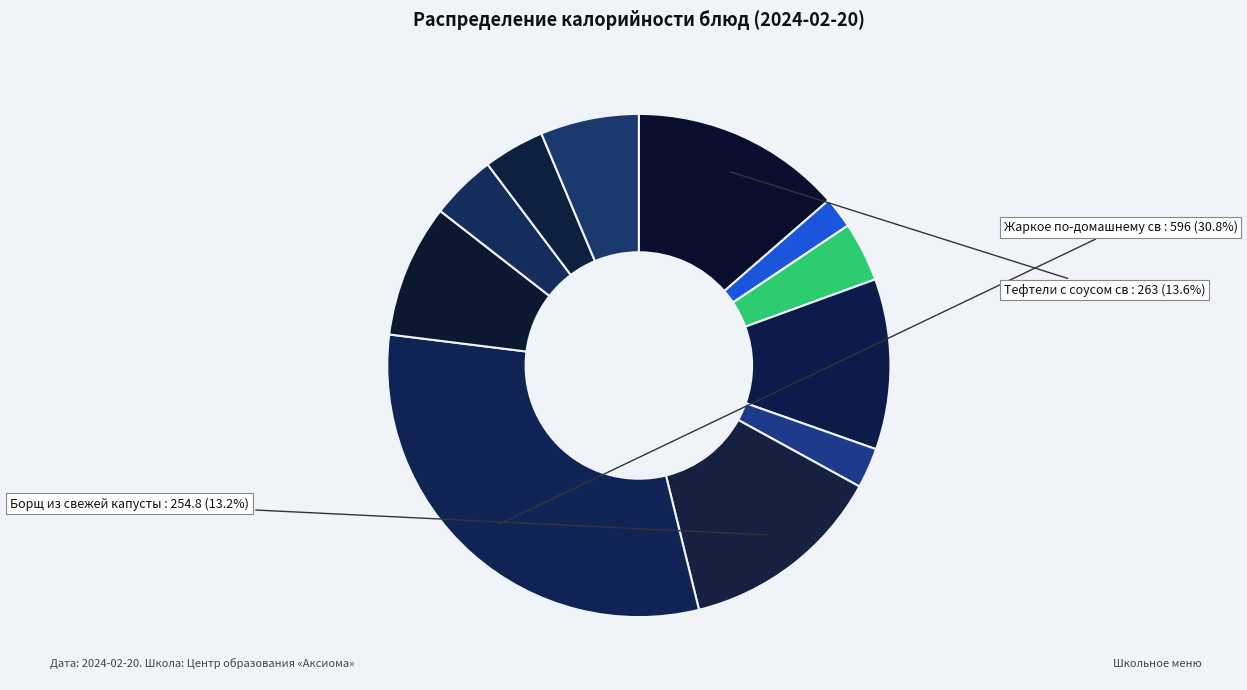

Which category has the biggest portion of the pie?

Жаркое по-домашнему св